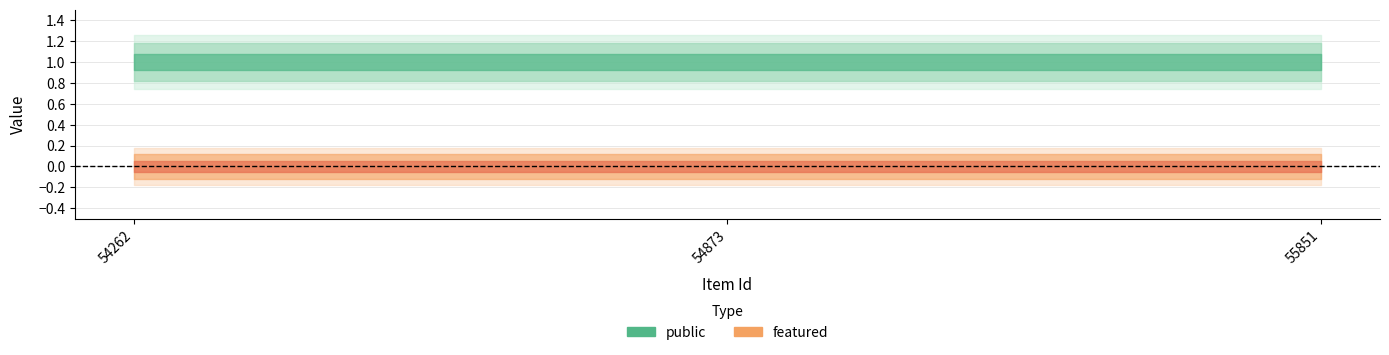

Reading right to left, extract all data points from this chart.

public: 55851=1	54873=1	54262=1
featured: 55851=0	54873=0	54262=0